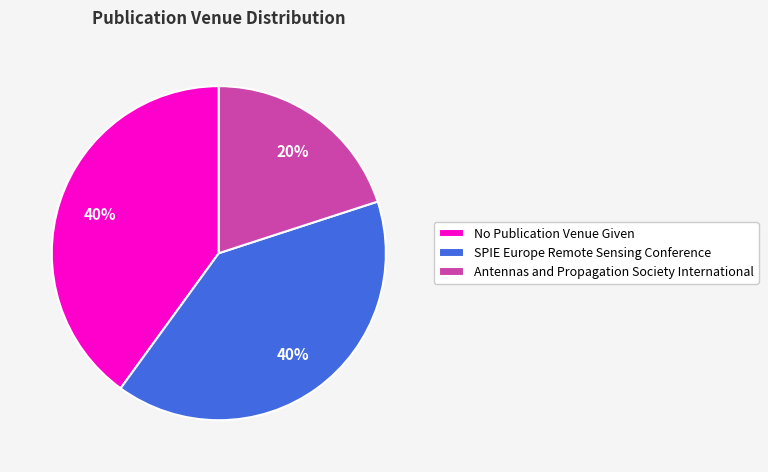

Between Antennas and Propagation Society International and No Publication Venue Given, which is larger?

No Publication Venue Given